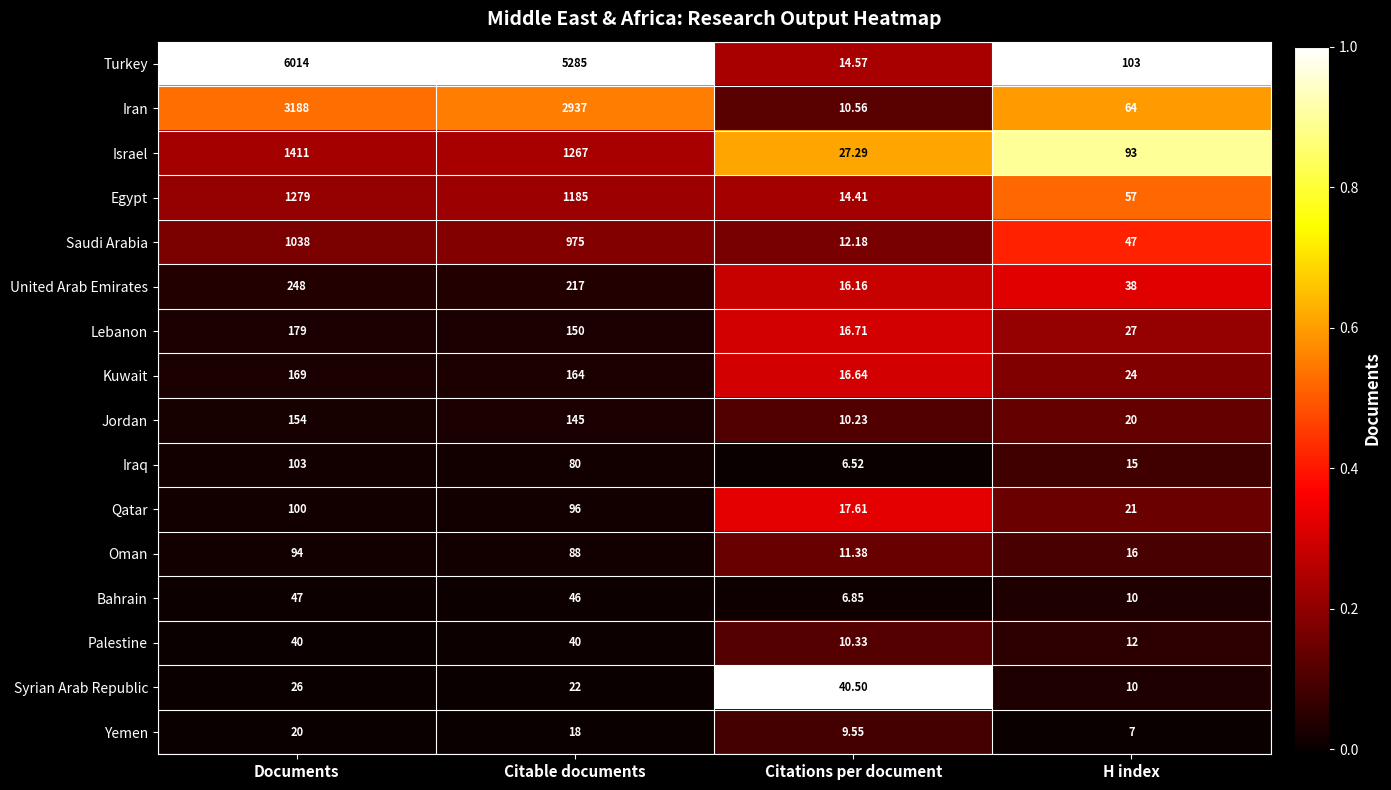

Which label corresponds to the smallest value in the chart?

Citations per document